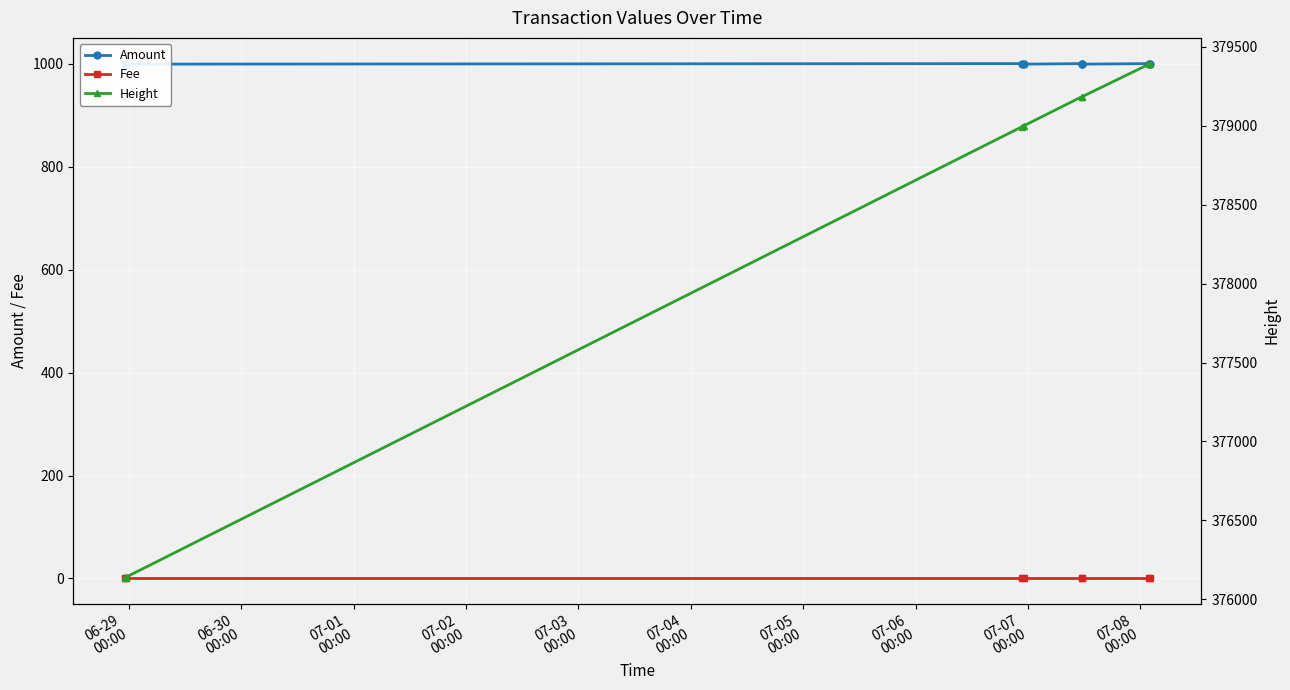

What is the spread (max minus min) of values at 06-30
00:00?

376138